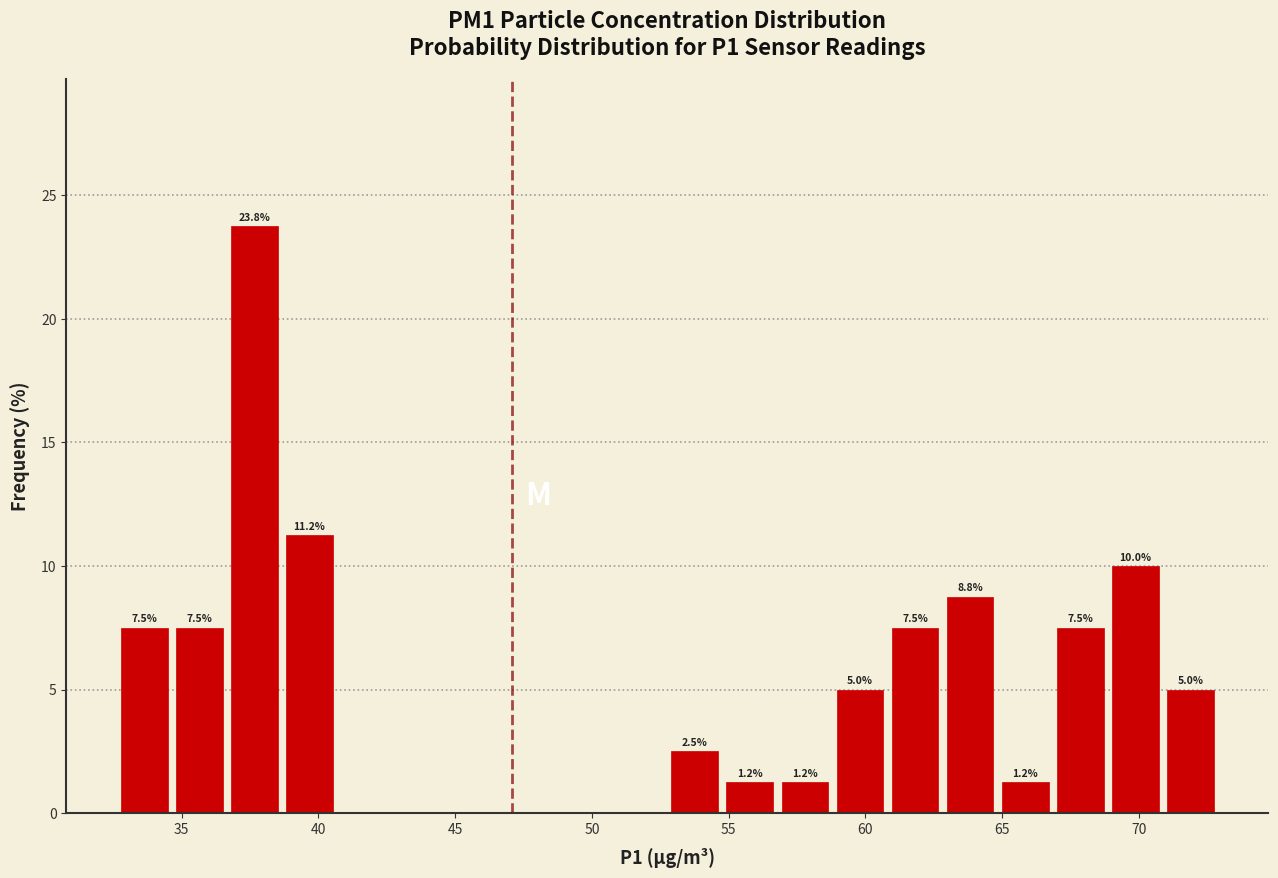

Over which range of the x-axis is the bar tallest?

36.5 to 38.5